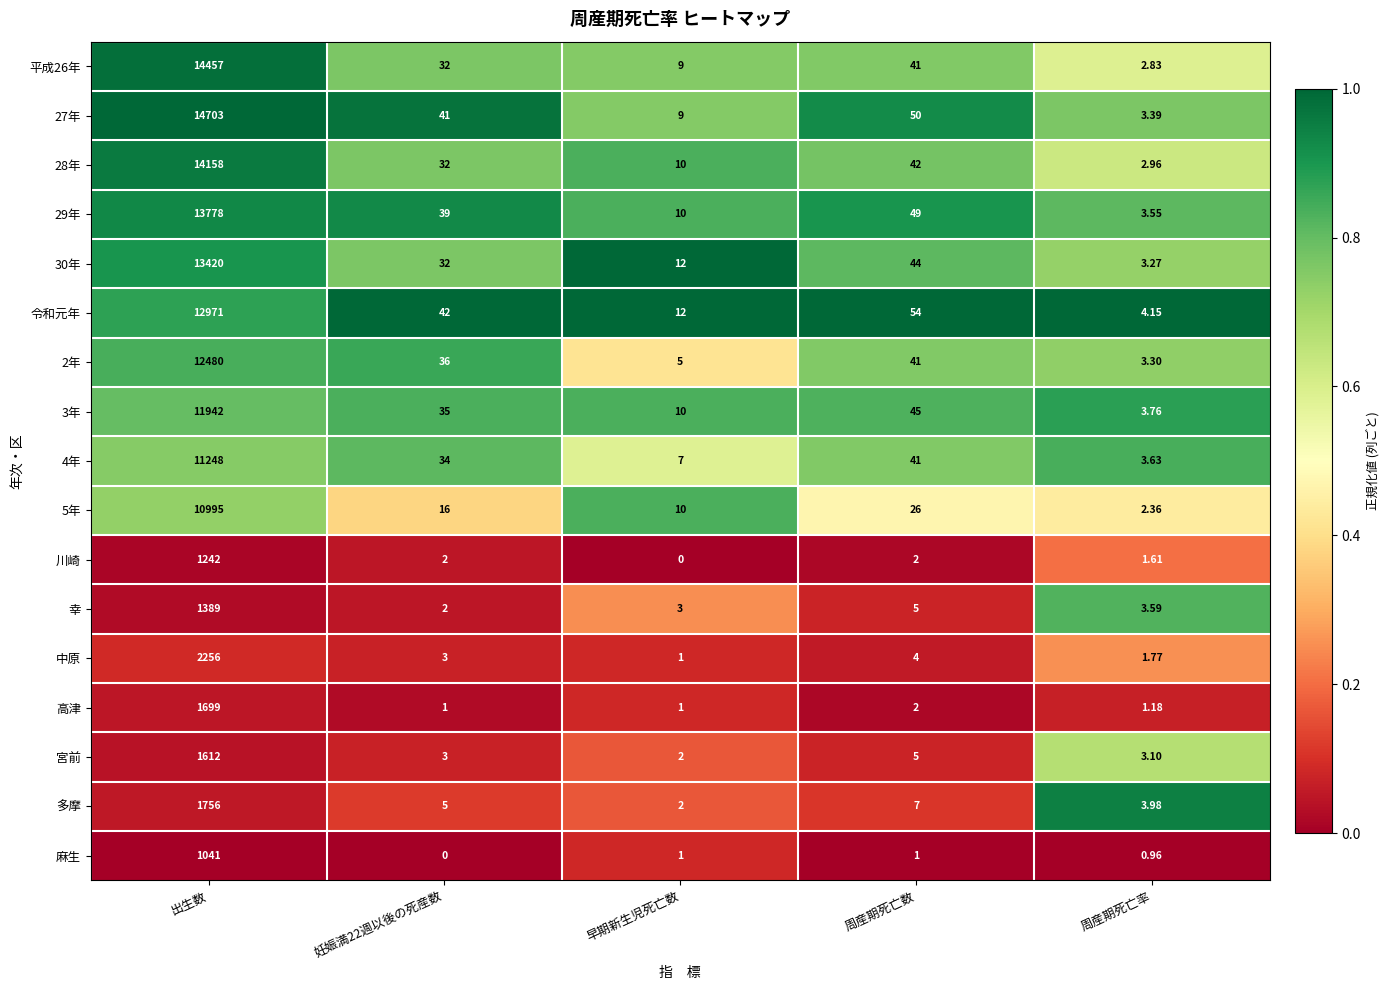

At which category is the sum across all series the highest?

出生数